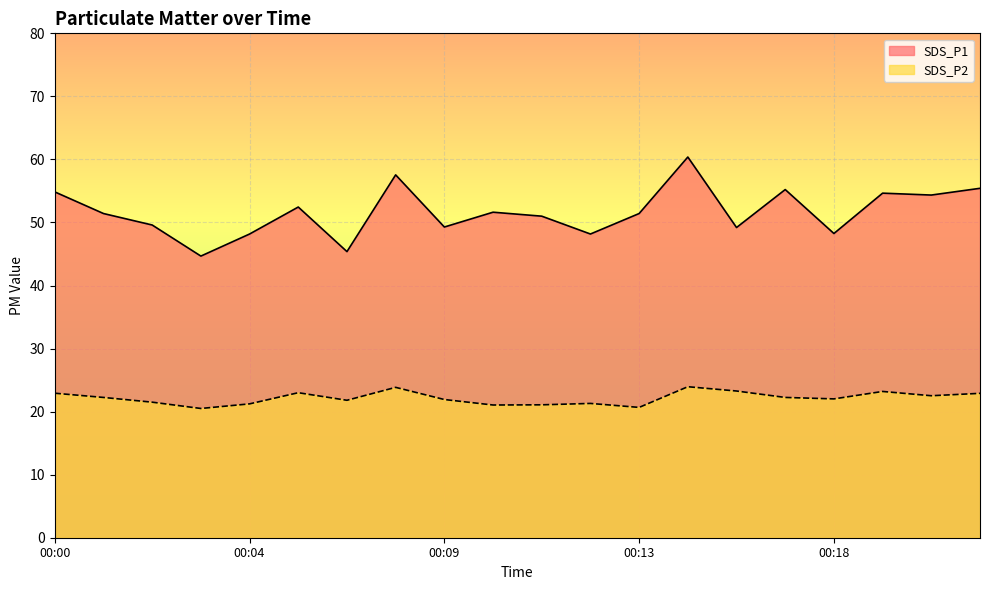

How many lines are shown in the chart?

2